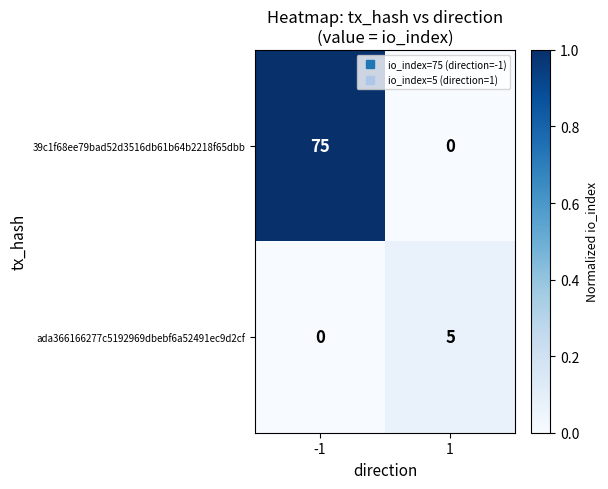

Rank the series by their average value, from highest to lowest.

39c1f68ee79bad52d3516db61b64b2218f65dbb, ada366166277c5192969dbebf6a52491ec9d2cf